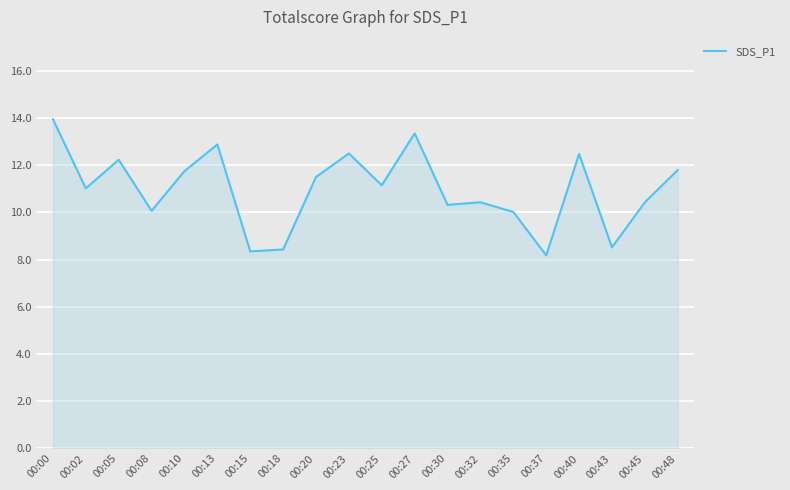

Read the value at 00:25.

11.2